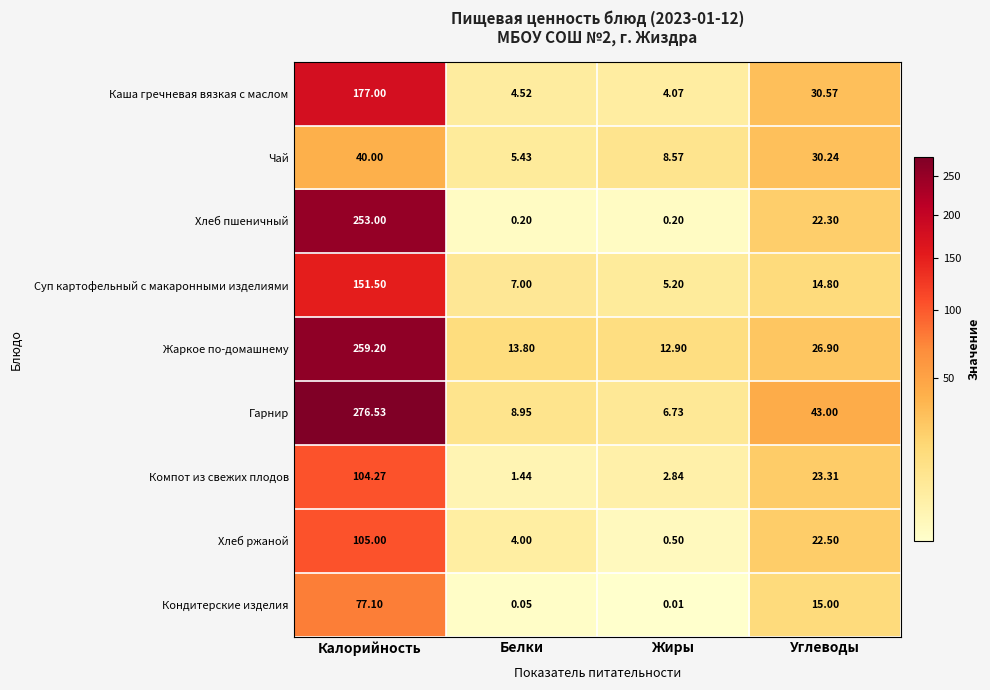

Rank the series at Белки from lowest to highest value.

Кондитерские изделия, Хлеб пшеничный, Компот из свежих плодов, Хлеб ржаной, Каша гречневая вязкая с маслом, Чай, Суп картофельный с макаронными изделиями, Гарнир, Жаркое по-домашнему